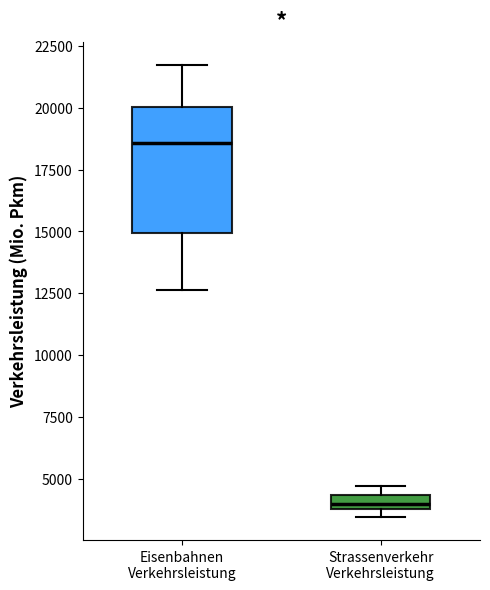

Which box is the tallest, from its lower edge to its upper edge?

Eisenbahnen Verkehrsleistung